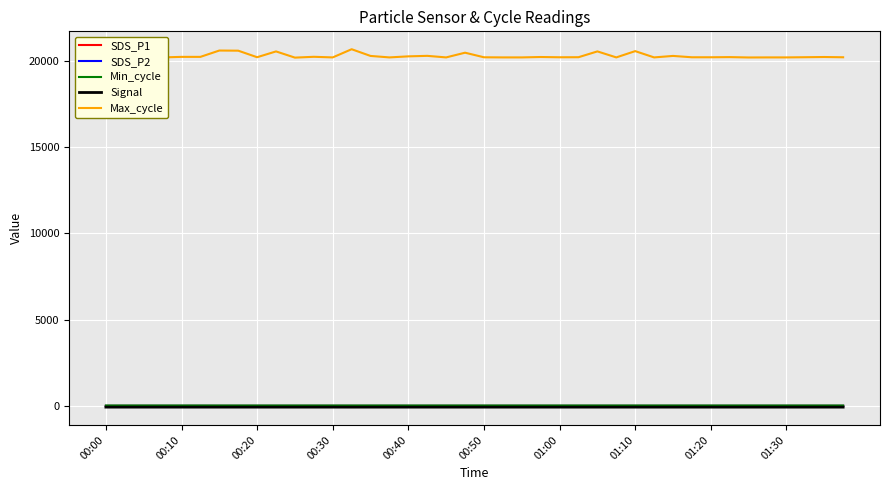

What are all the series names shown in the legend?

SDS_P1, SDS_P2, Min_cycle, Signal, Max_cycle